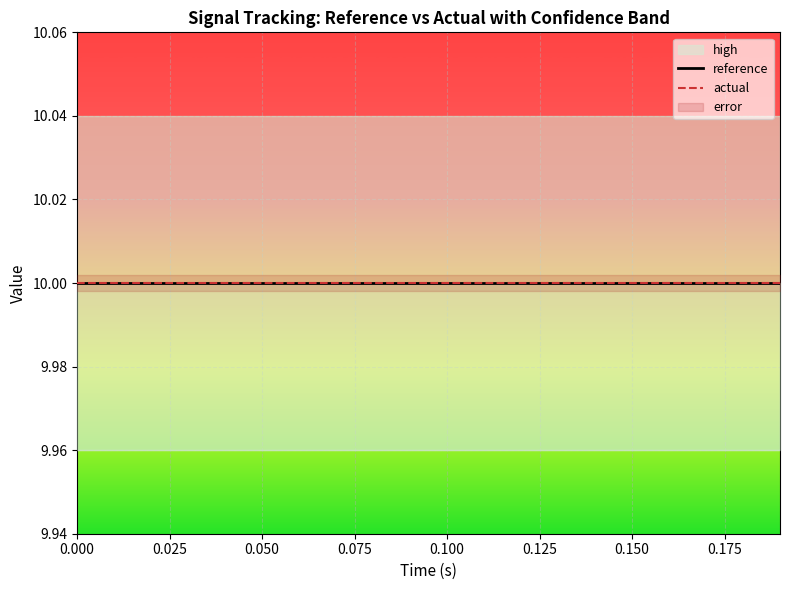

What is the value of the actual point at the 17th from the left?

10.0